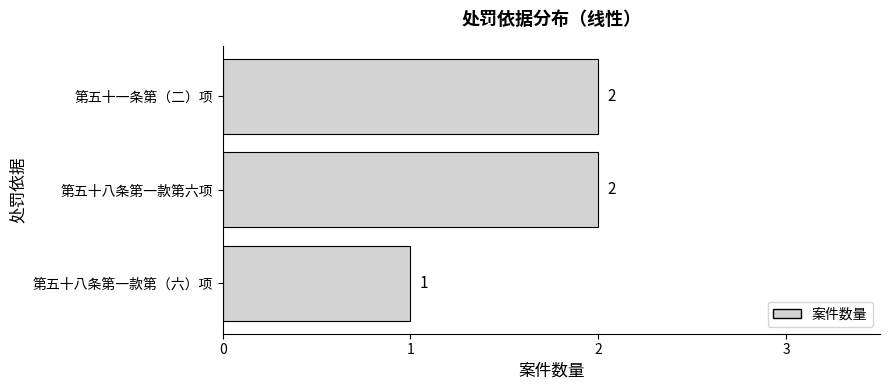

True or false: the data shows 2 at 第五十八条第一款第六项.

True